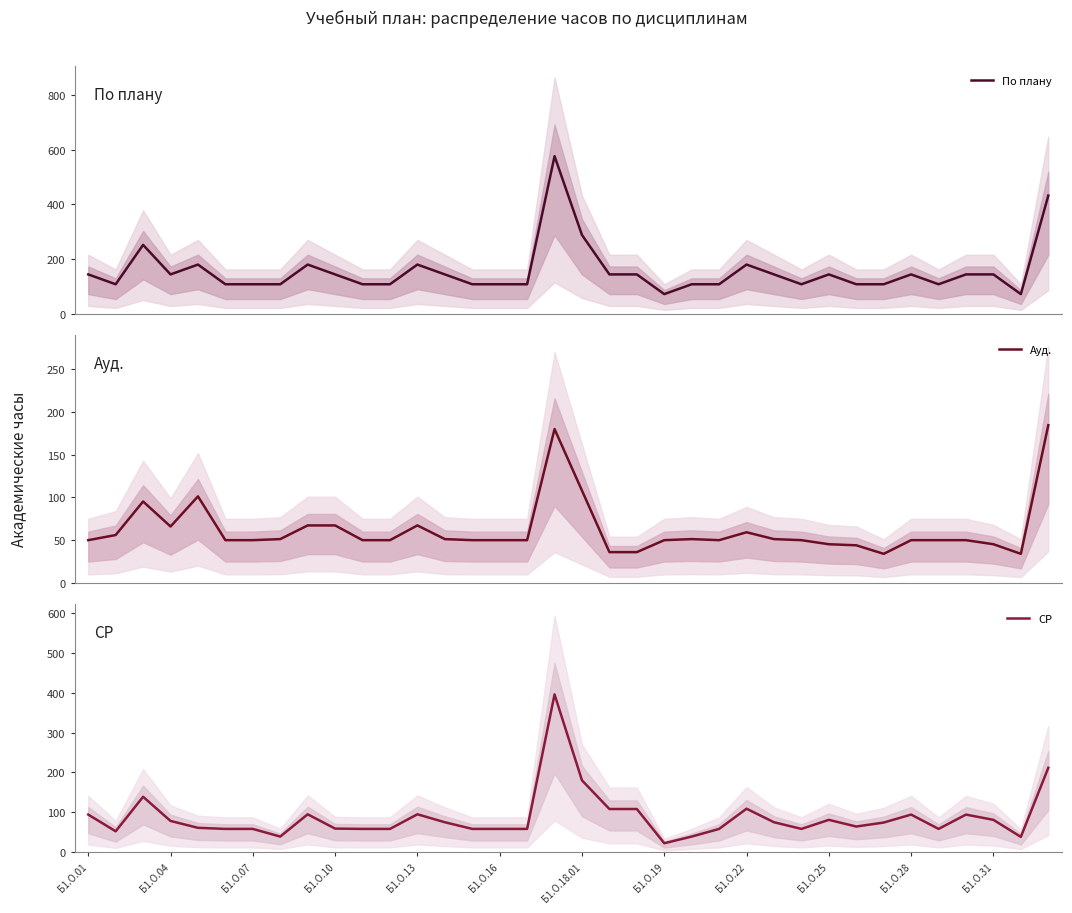

True or false: СР and Ауд. cross at least once.

True